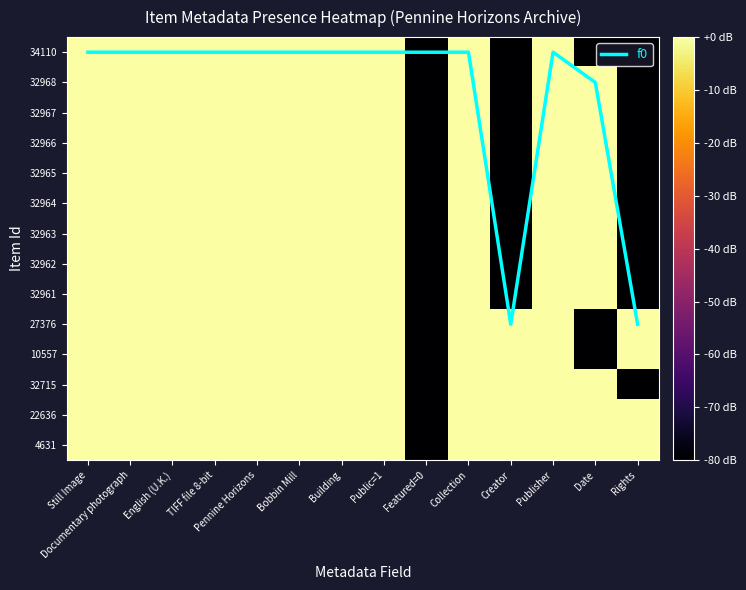

Where is 4631 nearest to the value -40?

Still Image